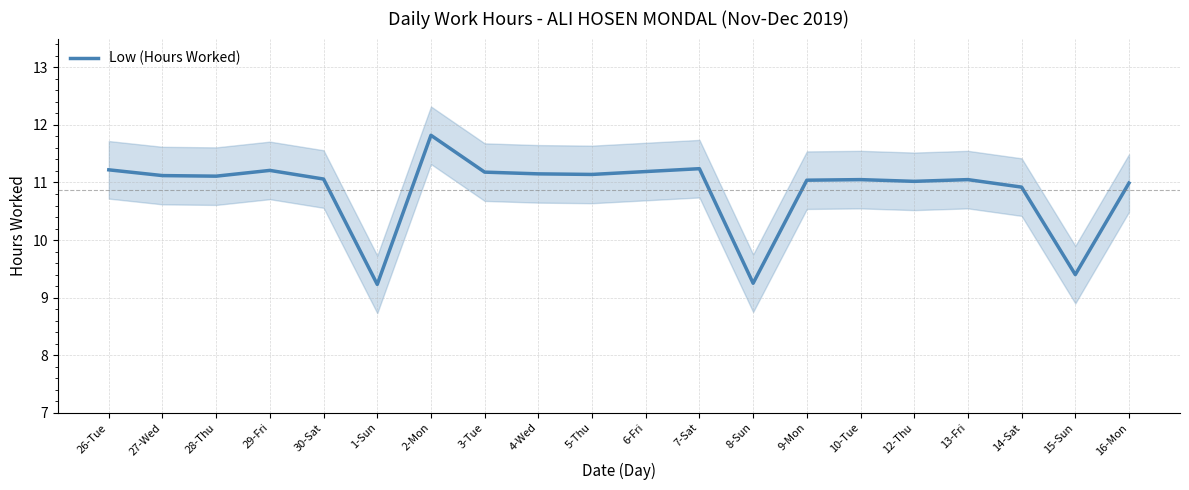

How many points are higher than both their immediate neighbors (excluding endpoints)?

5